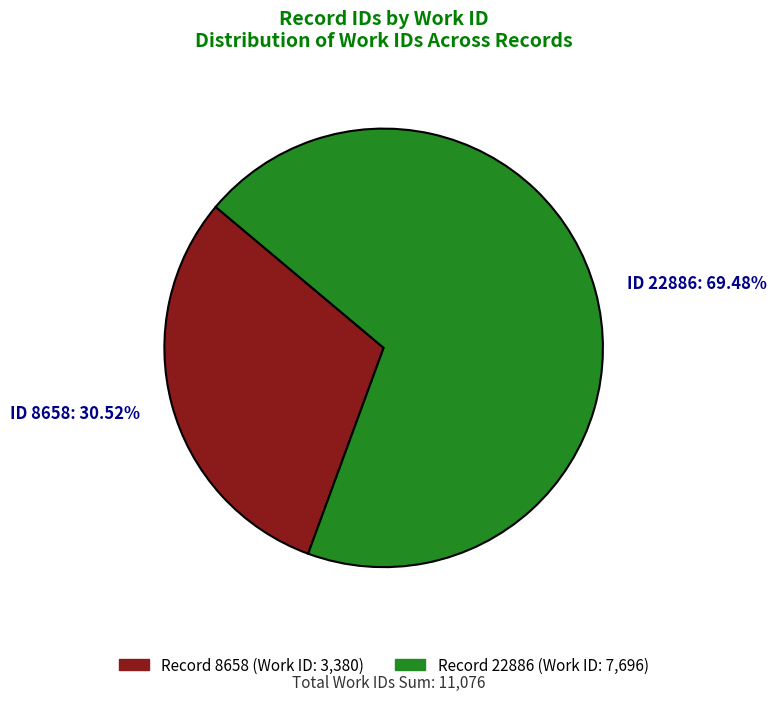

Which slice is the smallest?

ID 8658: 30.52%